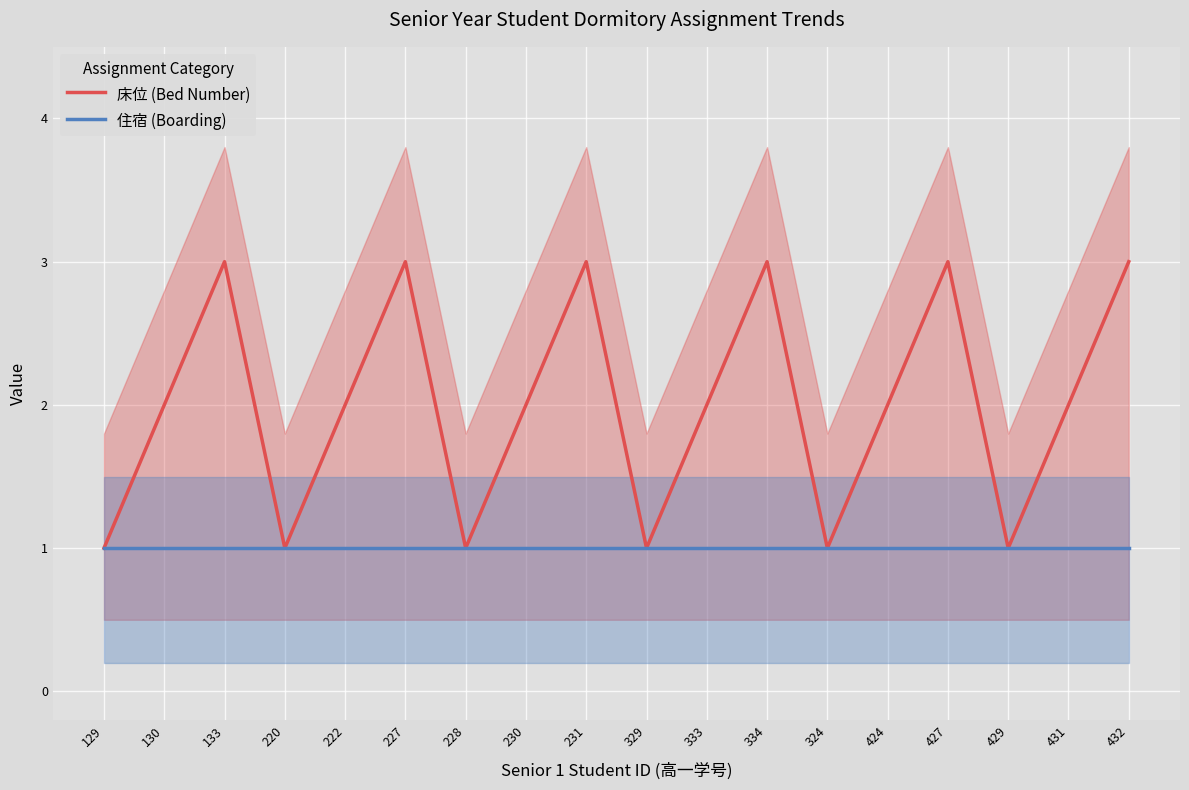

Is it true that 床位 (Bed Number) equals 1 at 129?

True